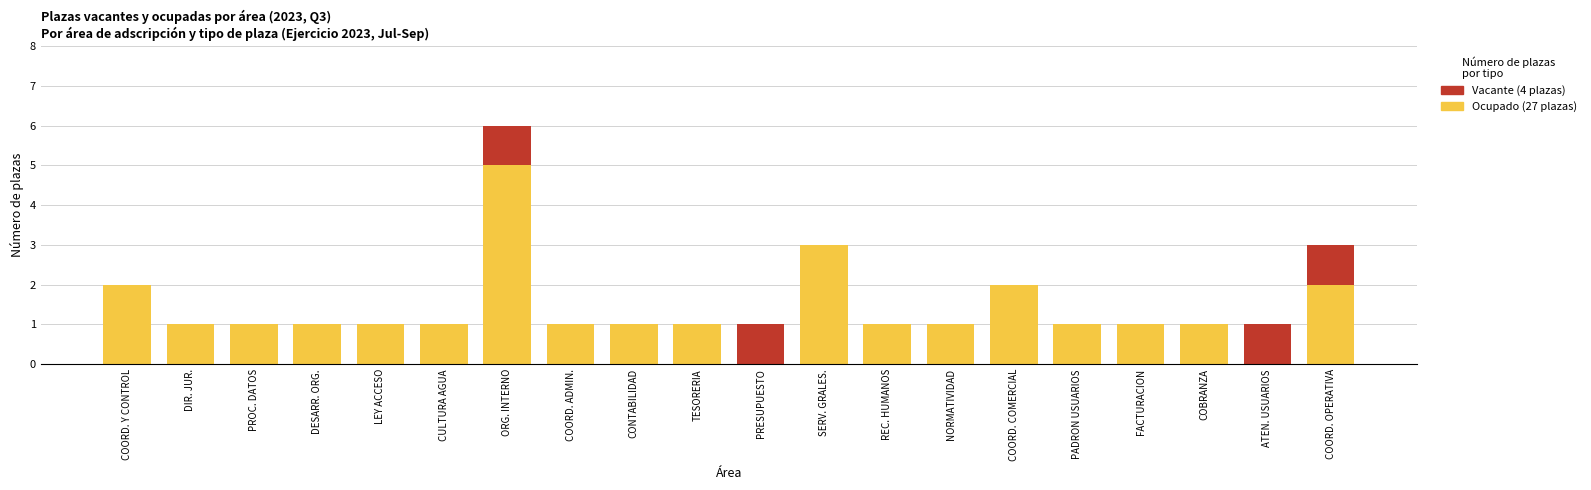

What is the total value across all series at ORG. INTERNO?

6